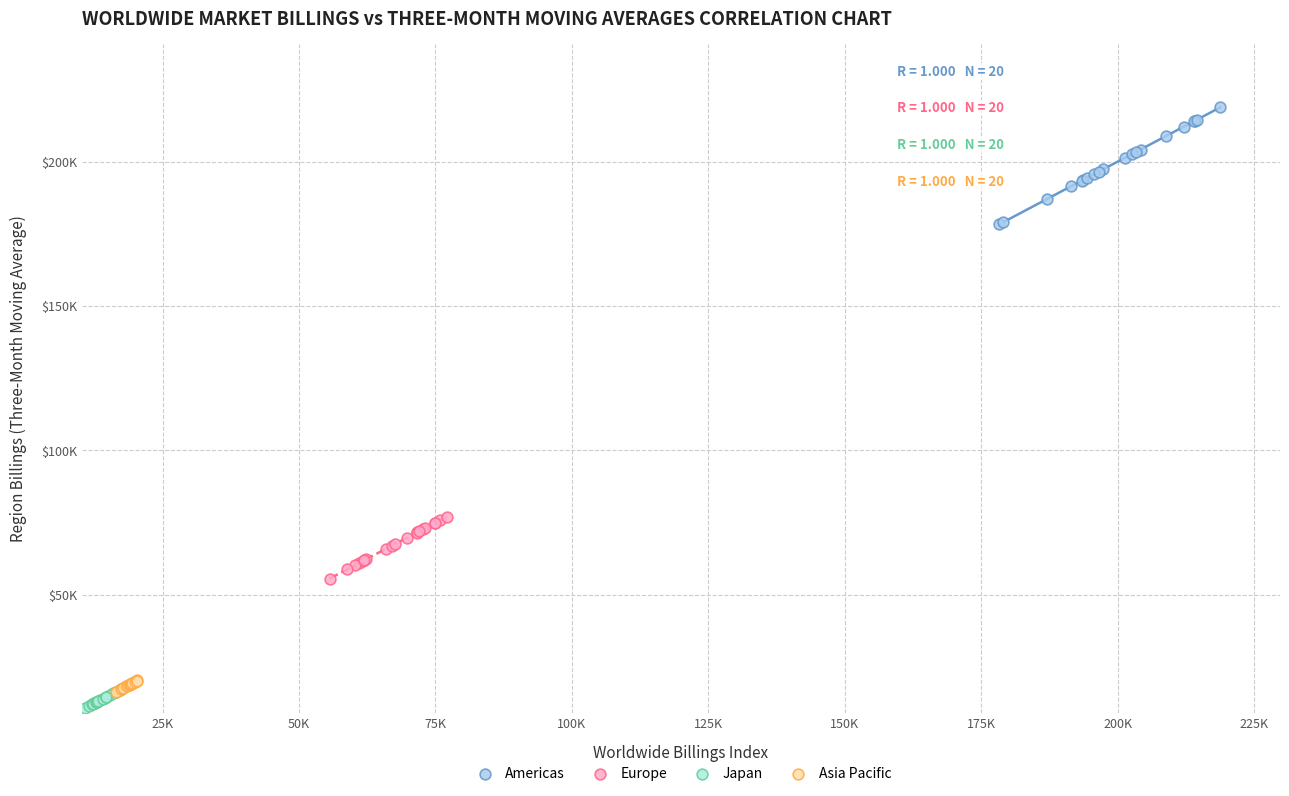

What are all the series names shown in the legend?

Americas, Europe, Japan, Asia Pacific